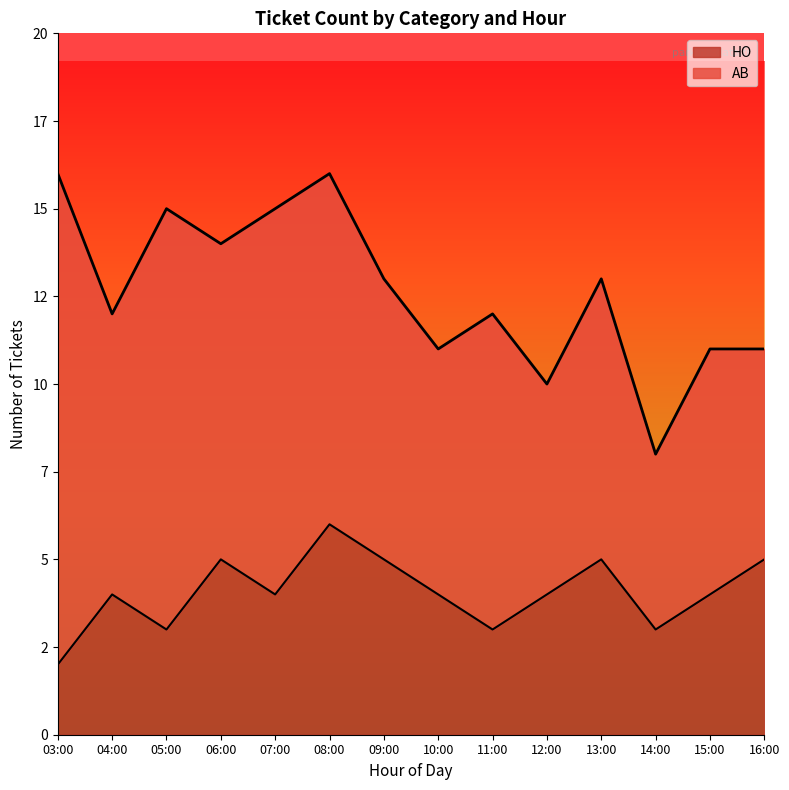

How many values are between 3 and 5?

12